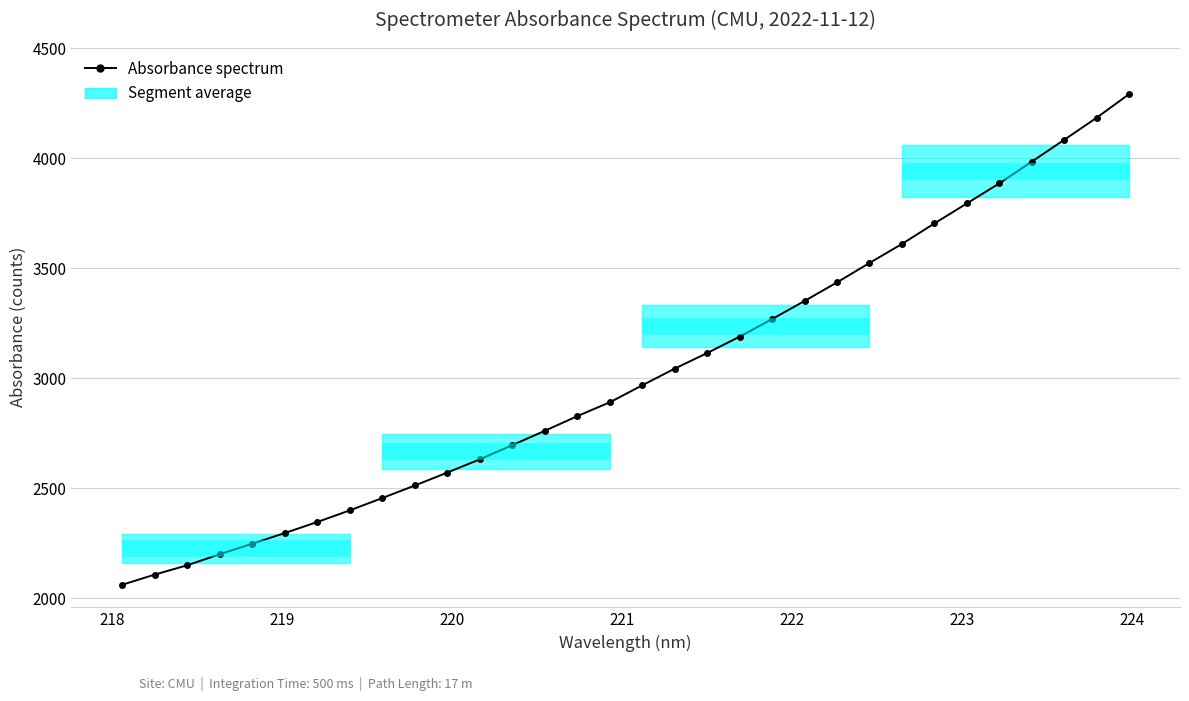

What is the smallest value displayed?

2061.4